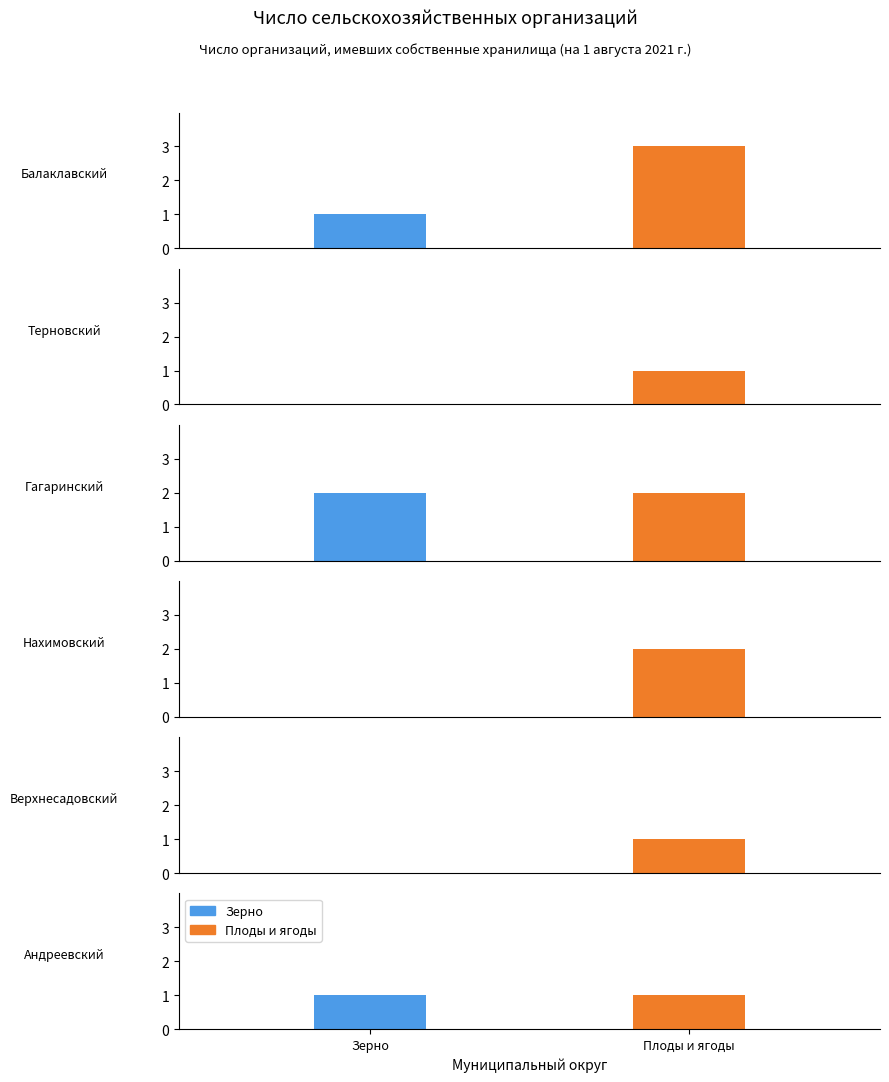

What is the lowest value of the Плоды и ягоды series?

1